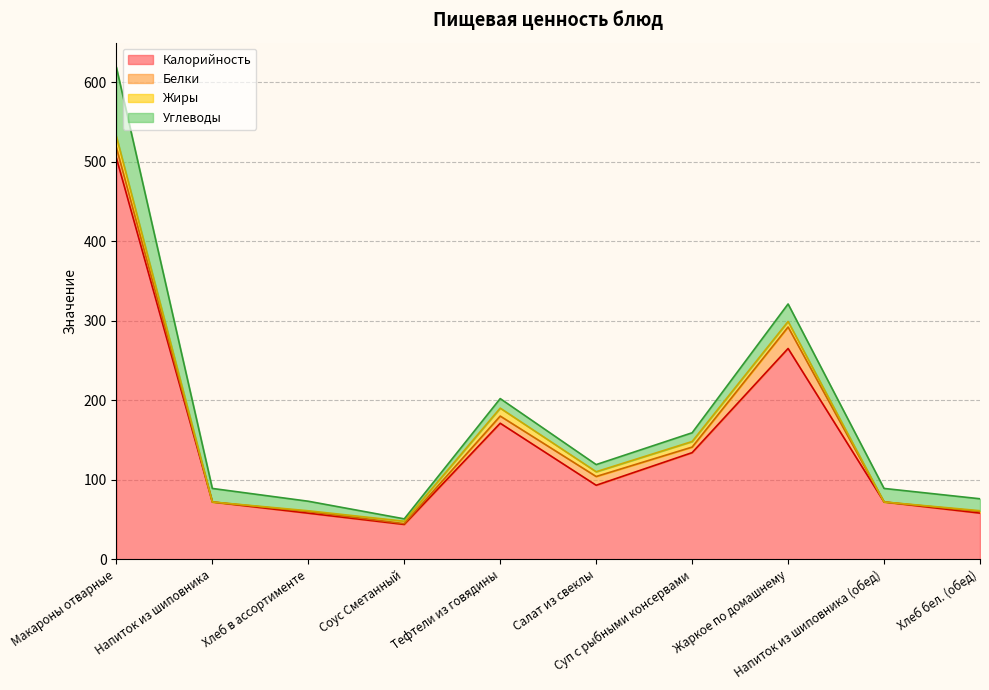

In Жиры, how many points are higher than both neighbors (excluding endpoints)?

1